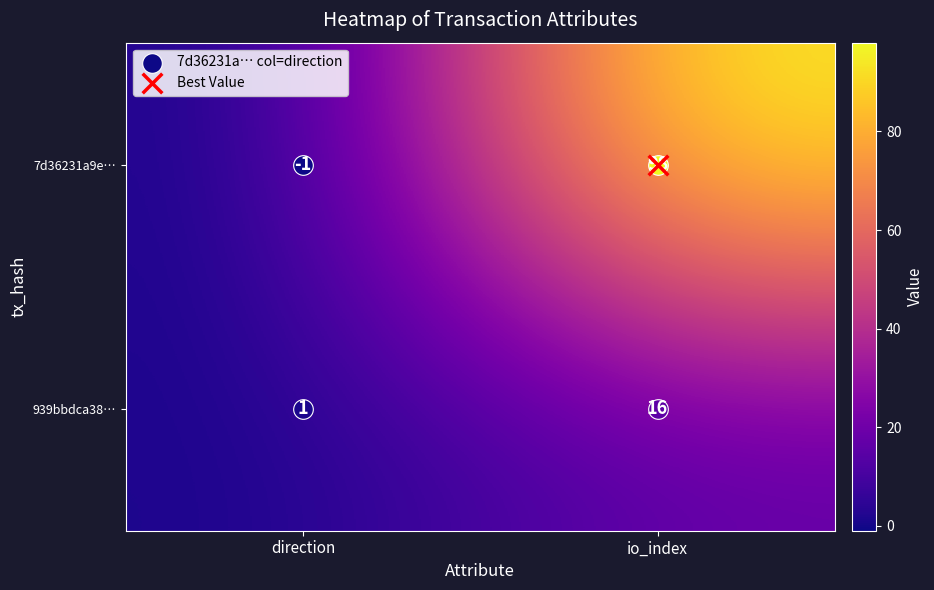

Rank the series by their maximum value, from highest to lowest.

7d36231a9e…, 939bbdca38…